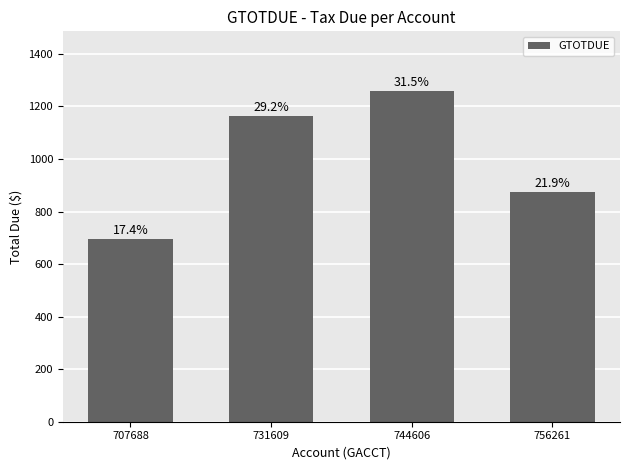

What is the approximate value at 756261?

875.3